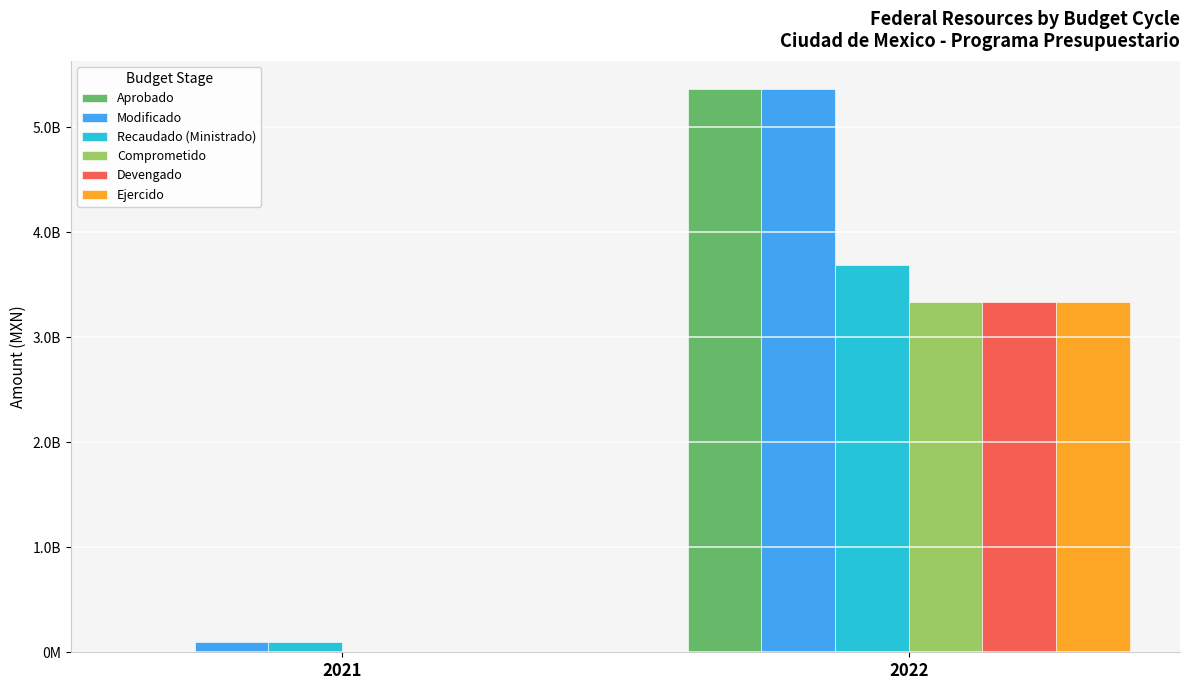

Are the bars grouped side by side (vs. stacked)?

Yes